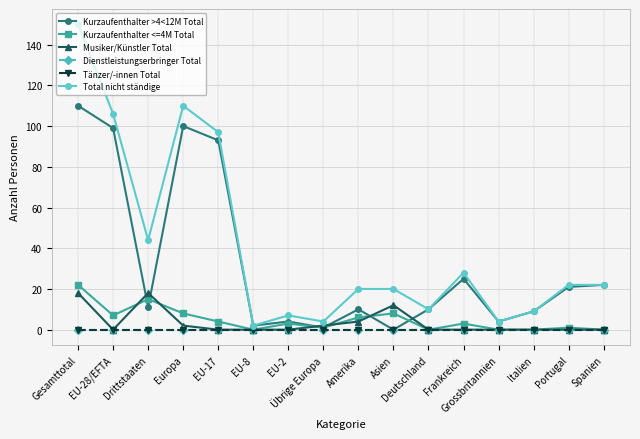

Reading right to left, list all the values displayed in this chart.

Kurzaufenthalter >4<12M Total: Spanien=22	Portugal=21	Italien=9	Grossbritannien=4	Frankreich=25	Deutschland=10	Asien=0	Amerika=10	Übrige Europa=1	EU-2=4	EU-8=2	EU-17=93	Europa=100	Drittstaaten=11	EU-28/EFTA=99	Gesamttotal=110
Kurzaufenthalter <=4M Total: Spanien=0	Portugal=1	Italien=0	Grossbritannien=0	Frankreich=3	Deutschland=0	Asien=8	Amerika=6	Übrige Europa=1	EU-2=3	EU-8=0	EU-17=4	Europa=8	Drittstaaten=15	EU-28/EFTA=7	Gesamttotal=22
Musiker/Künstler Total: Spanien=0	Portugal=0	Italien=0	Grossbritannien=0	Frankreich=0	Deutschland=0	Asien=12	Amerika=4	Übrige Europa=2	EU-2=0	EU-8=0	EU-17=0	Europa=2	Drittstaaten=18	EU-28/EFTA=0	Gesamttotal=18
Dienstleistungserbringer Total: Spanien=0	Portugal=0	Italien=0	Grossbritannien=0	Frankreich=0	Deutschland=0	Asien=0	Amerika=0	Übrige Europa=0	EU-2=0	EU-8=0	EU-17=0	Europa=0	Drittstaaten=0	EU-28/EFTA=0	Gesamttotal=0
Tänzer/-innen Total: Spanien=0	Portugal=0	Italien=0	Grossbritannien=0	Frankreich=0	Deutschland=0	Asien=0	Amerika=0	Übrige Europa=0	EU-2=0	EU-8=0	EU-17=0	Europa=0	Drittstaaten=0	EU-28/EFTA=0	Gesamttotal=0
Total nicht ständige: Spanien=22	Portugal=22	Italien=9	Grossbritannien=4	Frankreich=28	Deutschland=10	Asien=20	Amerika=20	Übrige Europa=4	EU-2=7	EU-8=2	EU-17=97	Europa=110	Drittstaaten=44	EU-28/EFTA=106	Gesamttotal=150